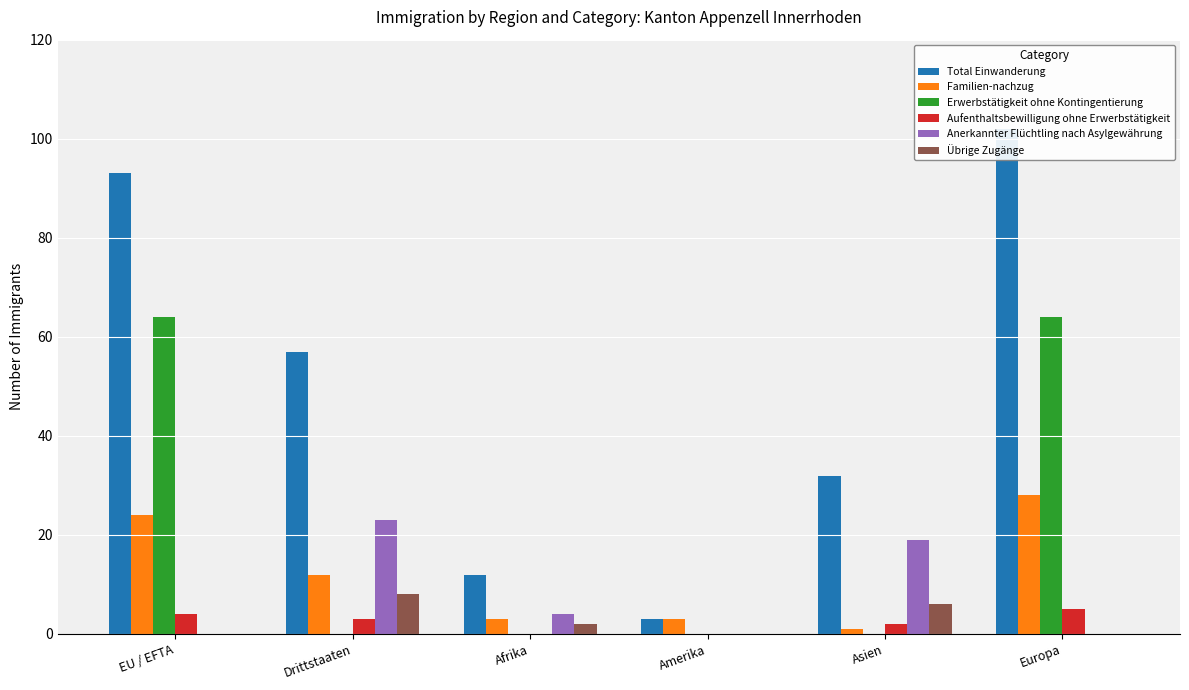

The Total Einwanderung series shows 16 at Asien. True or false?

False